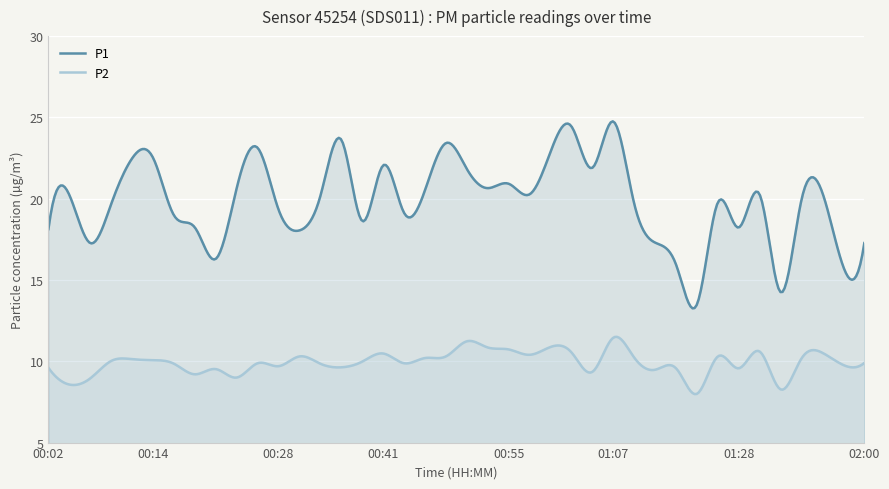

What is the value of the P1 point at the 7th from the left?

19.0